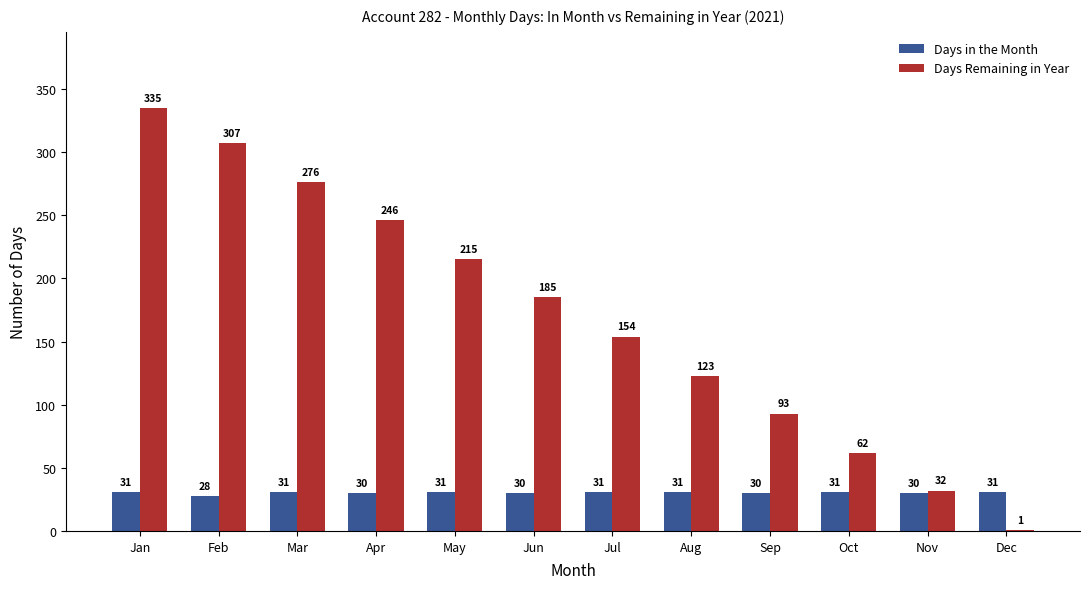

Is the value of Days in the Month at Mar greater than the value of Days Remaining in Year at Dec?

Yes